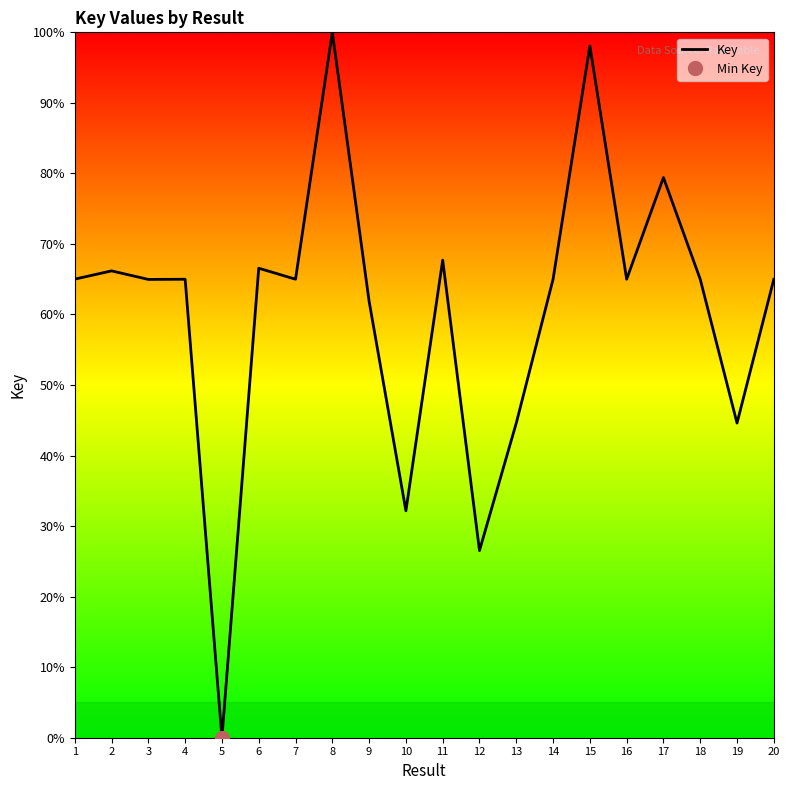

Rank the categories by value from highest to lowest.

8, 15, 17, 11, 6, 2, 1, 16, 7, 14, 4, 18, 20, 3, 9, 19, 13, 10, 12, 5